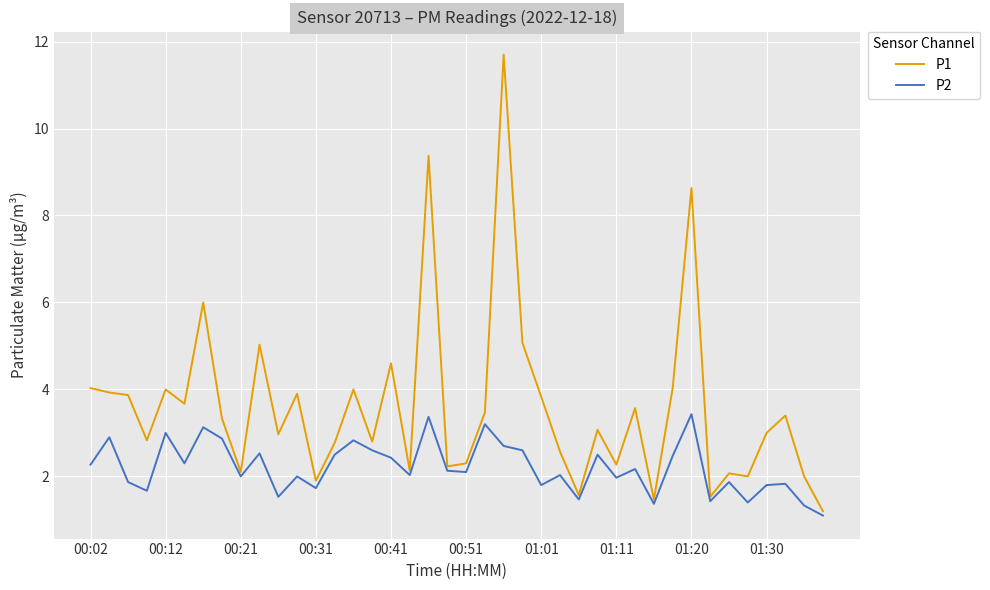

Which series has the widest spread of values?

P1